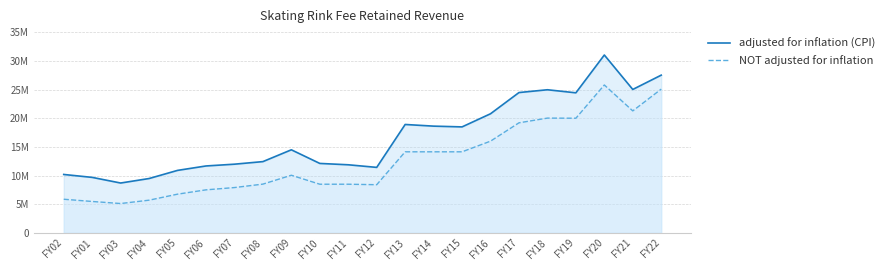

List the series in order of their overall mean, highest first.

adjusted for inflation (CPI), NOT adjusted for inflation